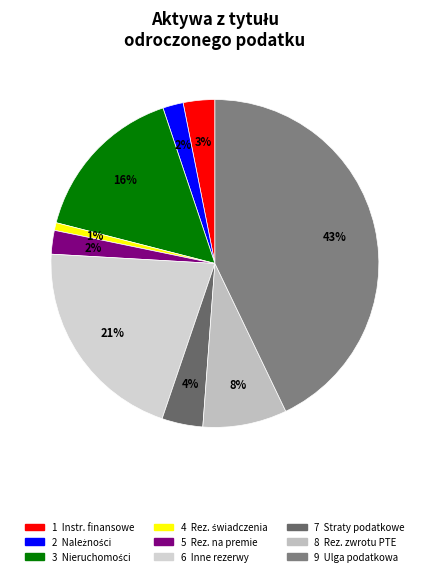

Count the number of slices in the pie.

9